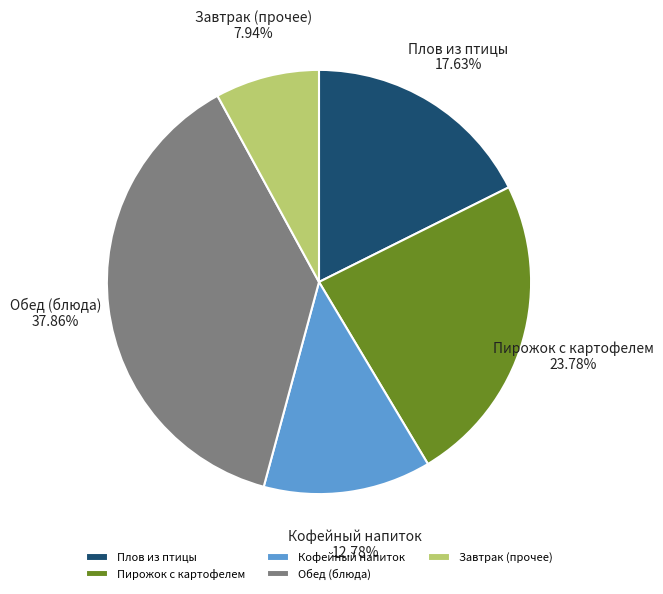

Which has a higher value, Кофейный напиток or Завтрак (прочее)?

Кофейный напиток